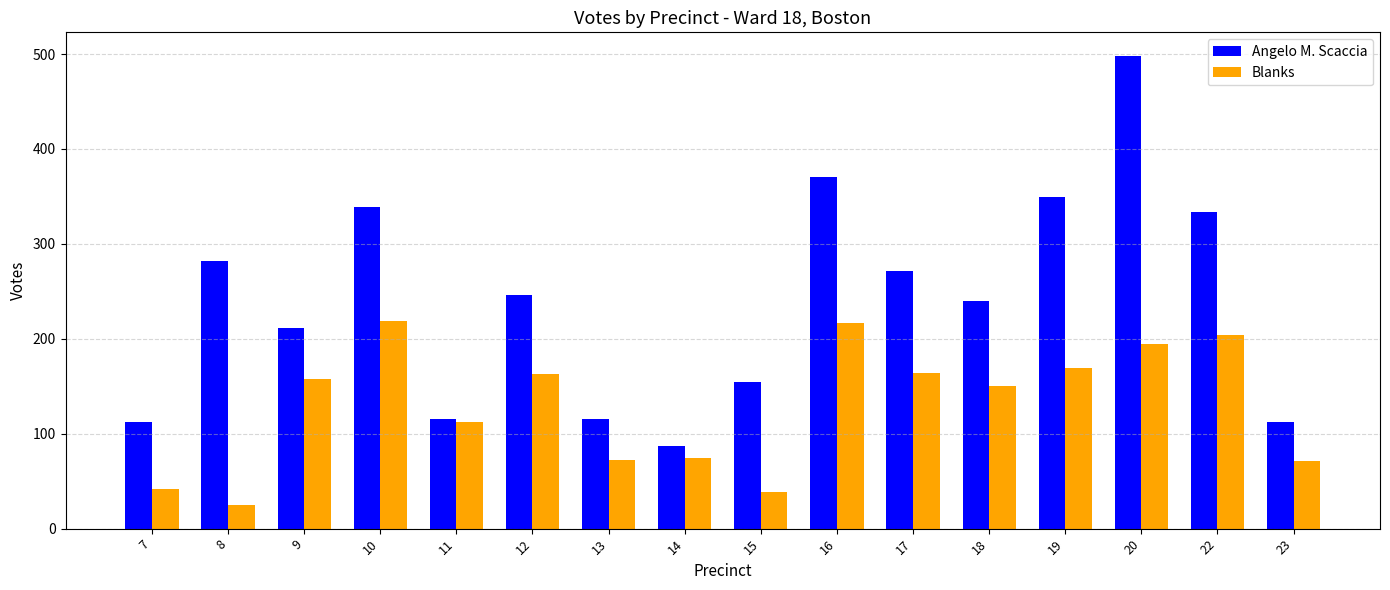

What is the average value of the Angelo M. Scaccia series?

240